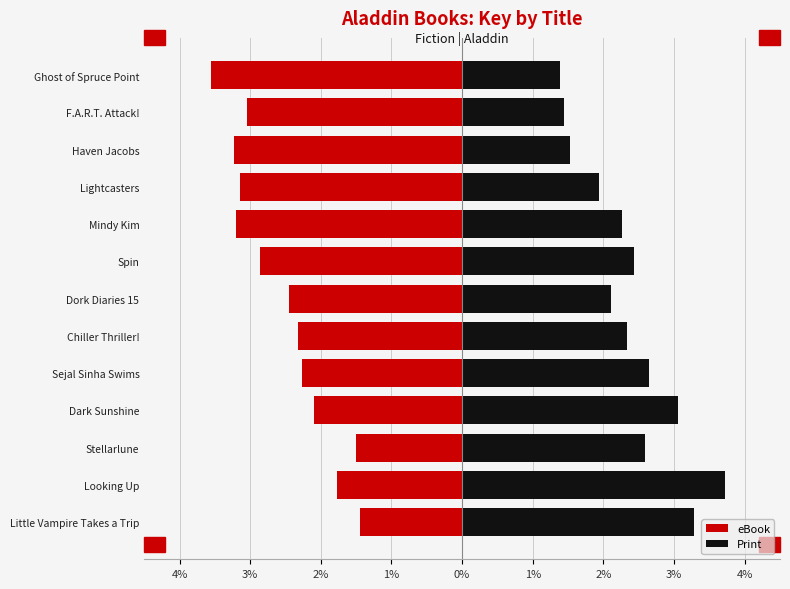

What is the label of the 11th bar from the right?

Stellarlune